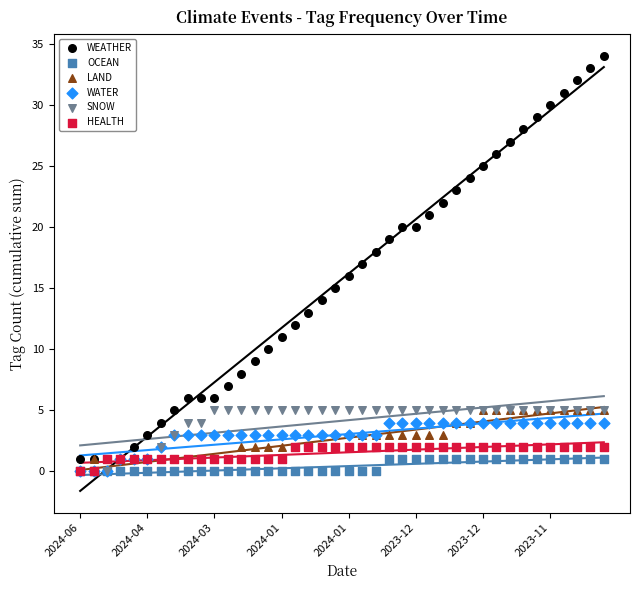

Which series reaches the maximum Y coordinate?

WEATHER